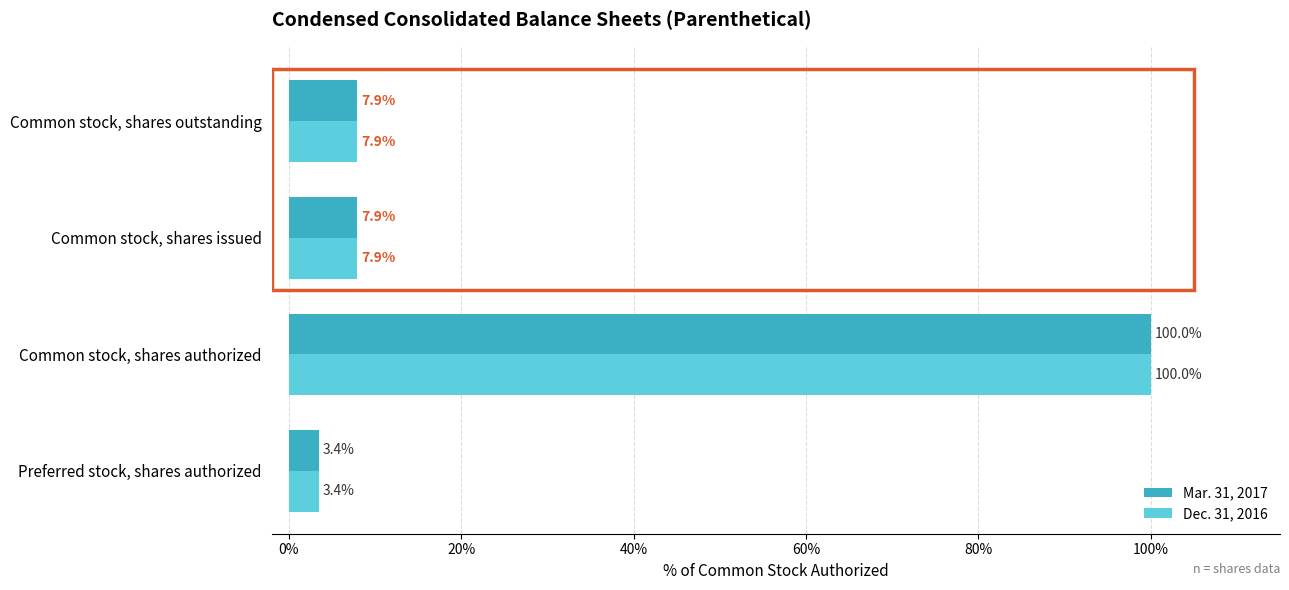

What is the difference between the second highest and minimum values in the Dec. 31, 2016 series?

4.5